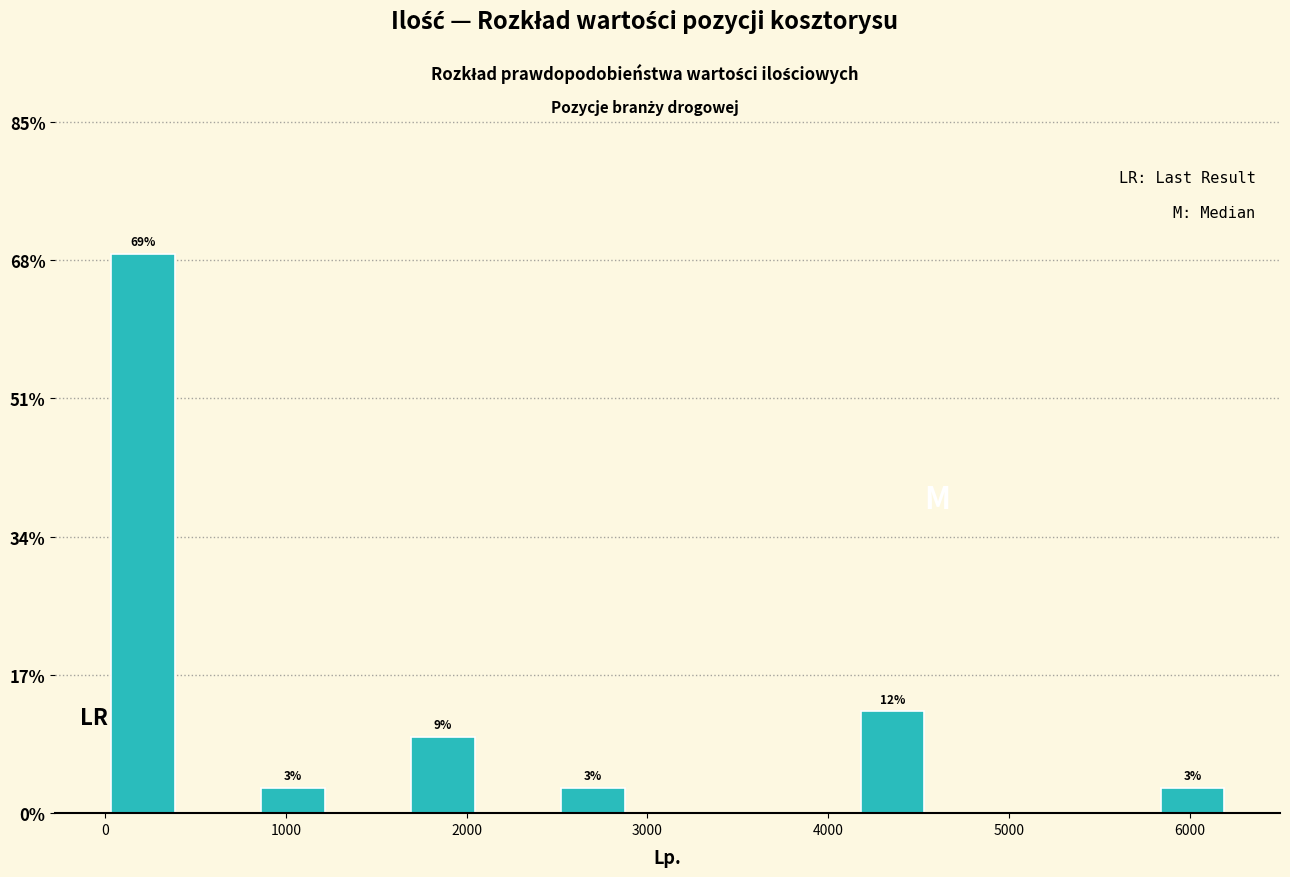

Which range on the x-axis has the tallest bar?

0 to 400